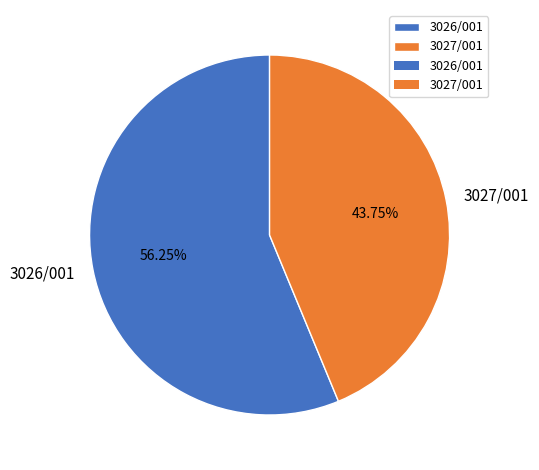

What percentage is the 3027/001 slice, to the nearest percent?

44%